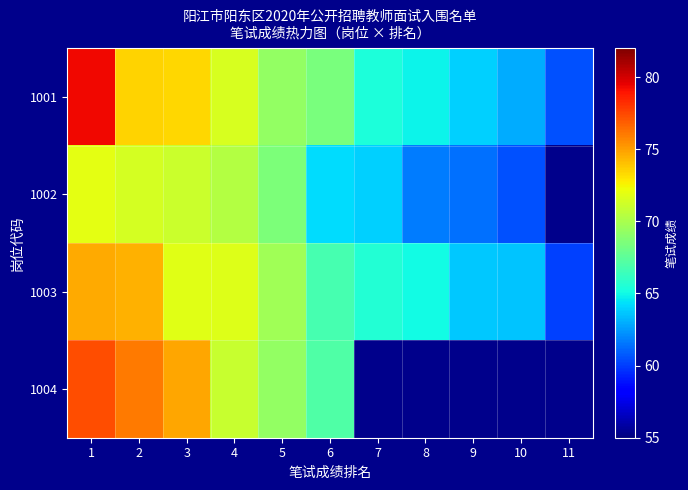

The value of 1001 at 11 is 15.2. True or false?

False